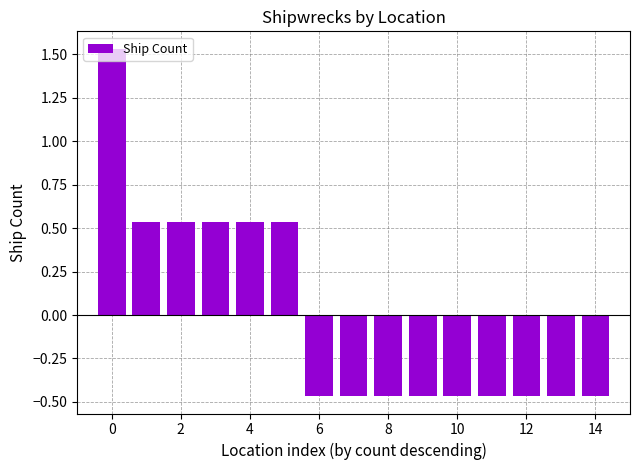

How many positive values are there?

6